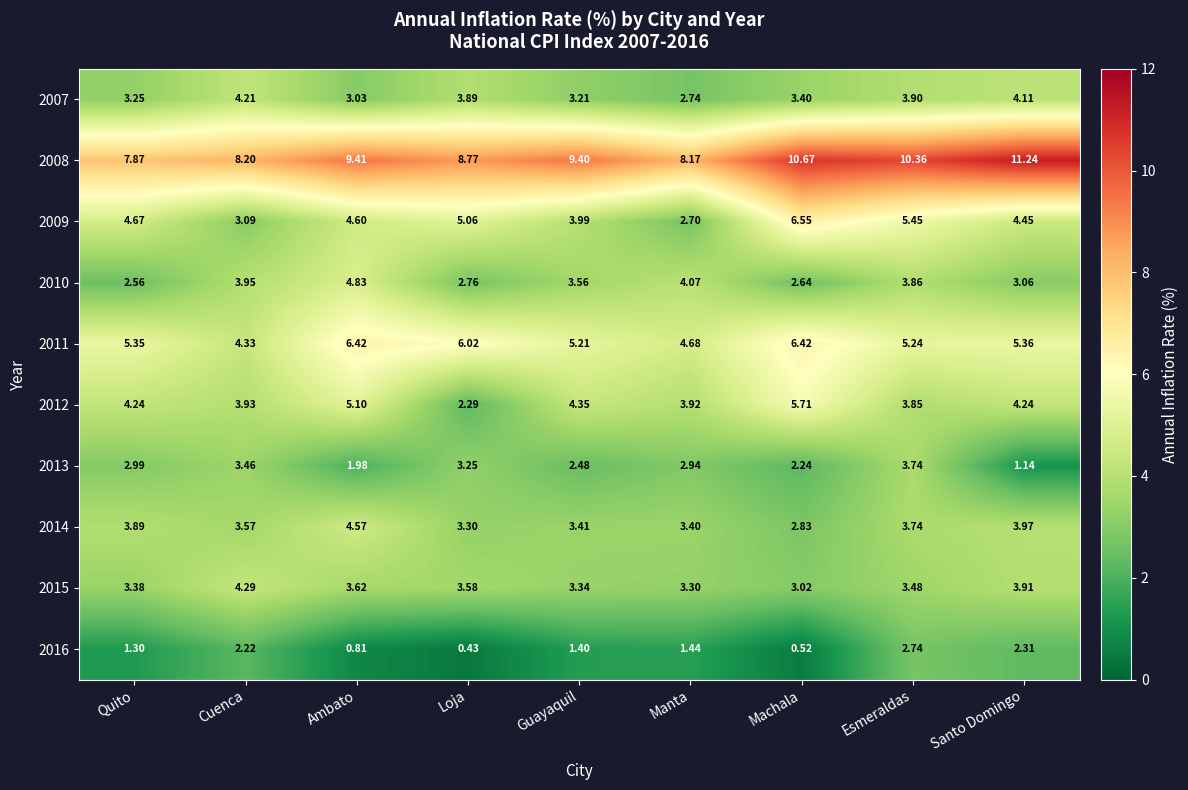

Where is 2010 nearest to the value 3?

Santo Domingo